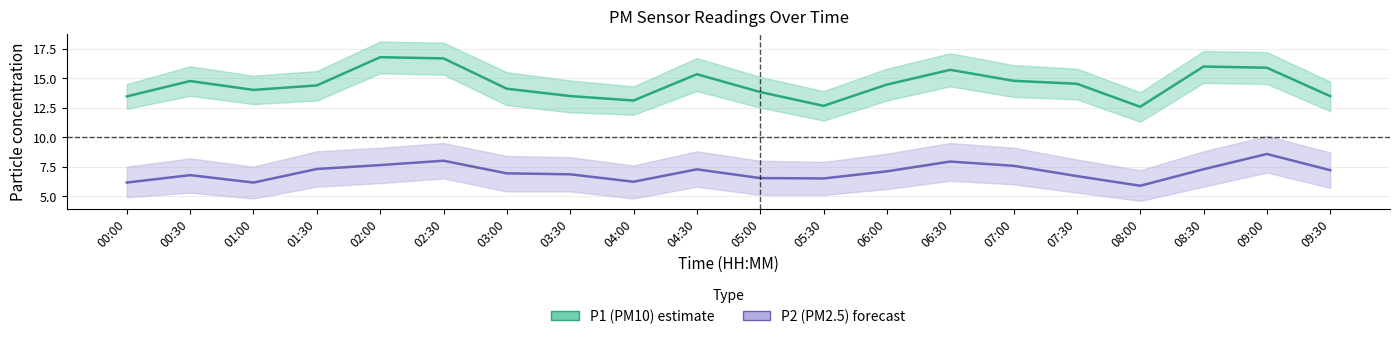

Between 04:00 and 01:00, which is larger?

01:00